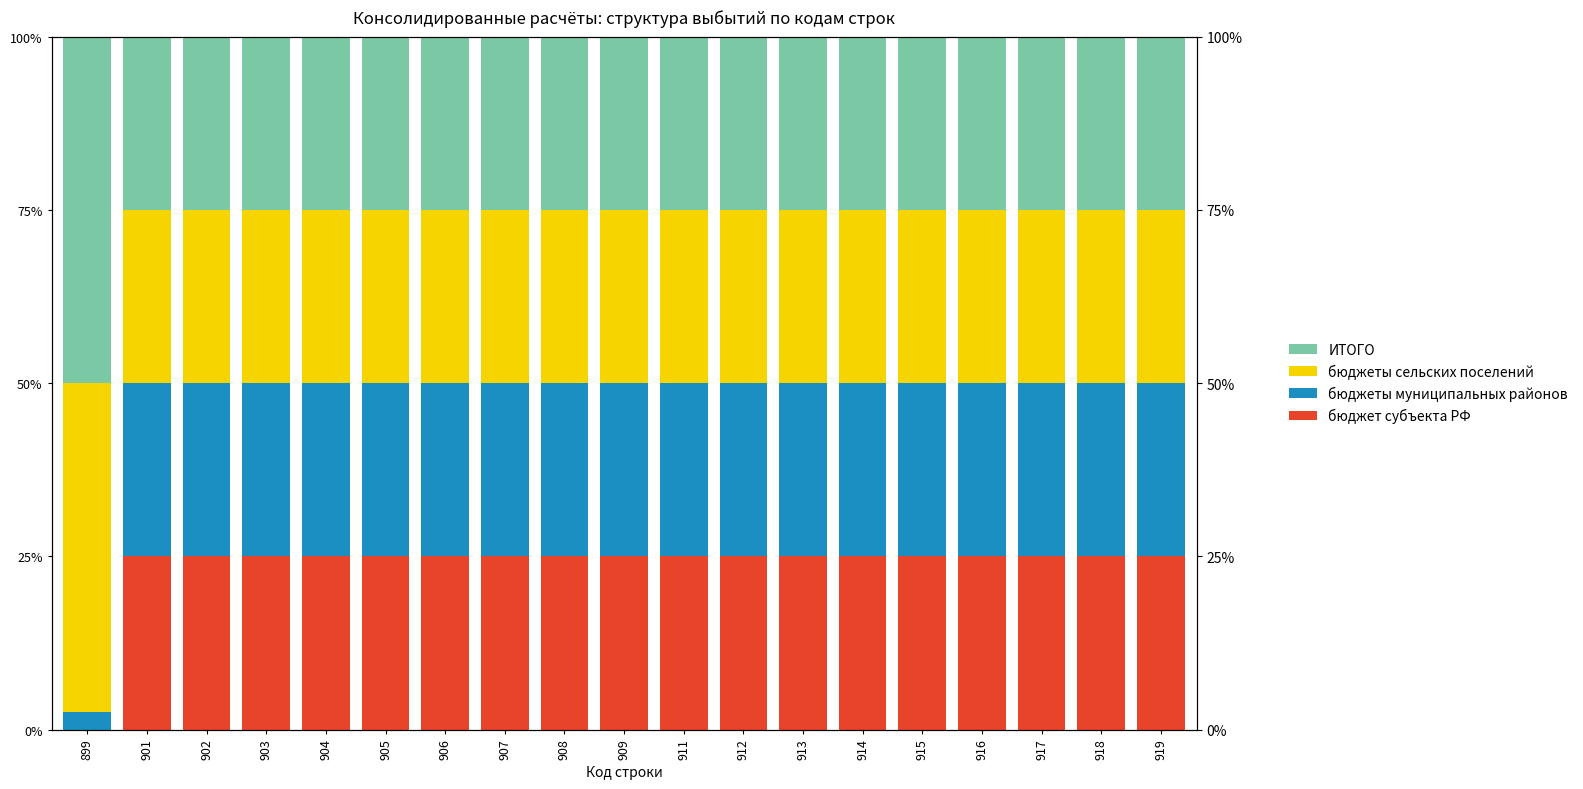

Is it true that бюджет субъекта РФ equals 25.0 at 916?

True